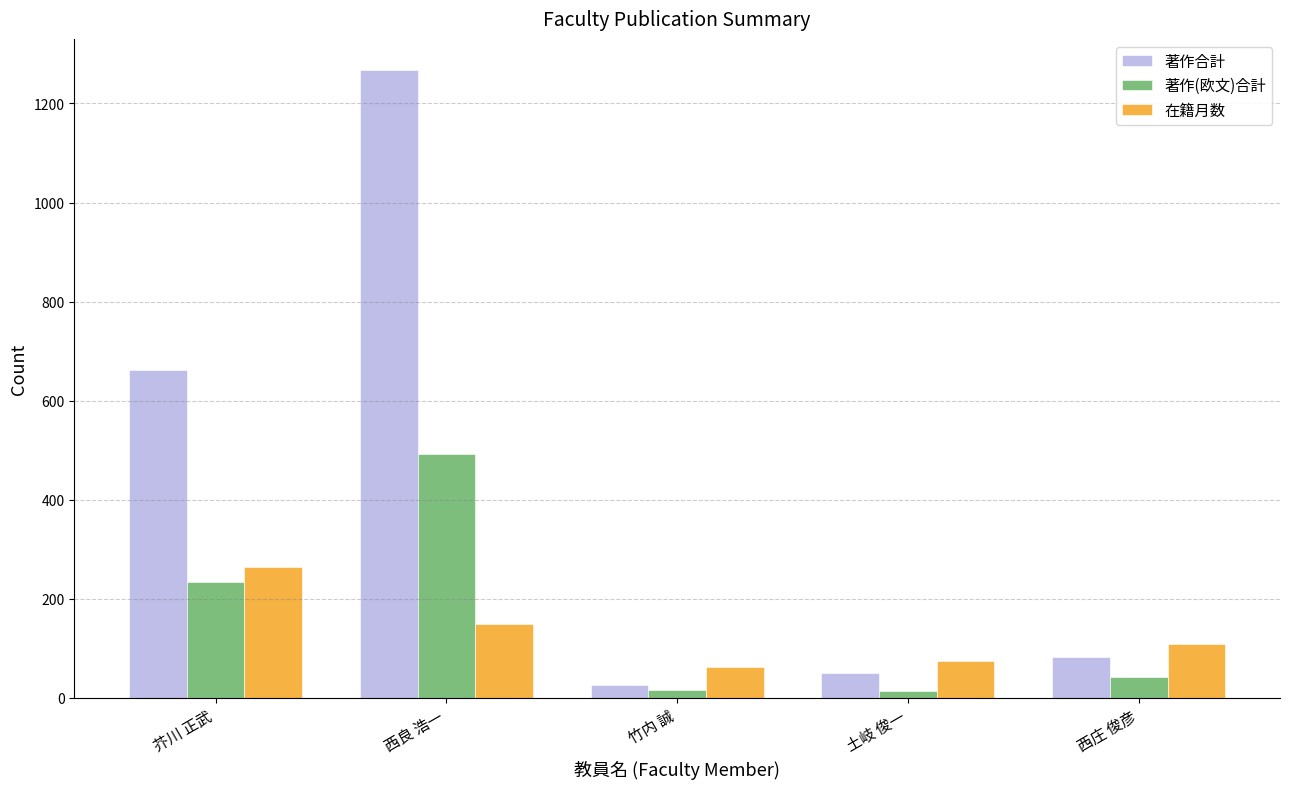

Where is 著作(欧文)合計 nearest to the value 253?

芥川 正武